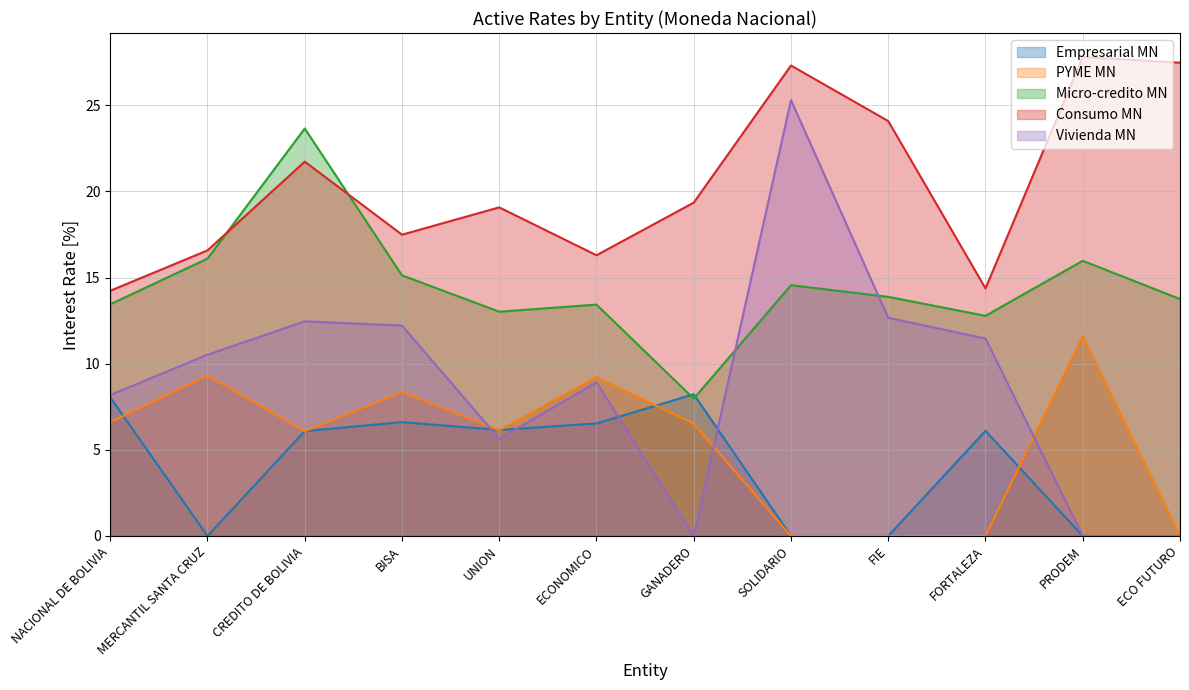

How many data points does each series have?

12